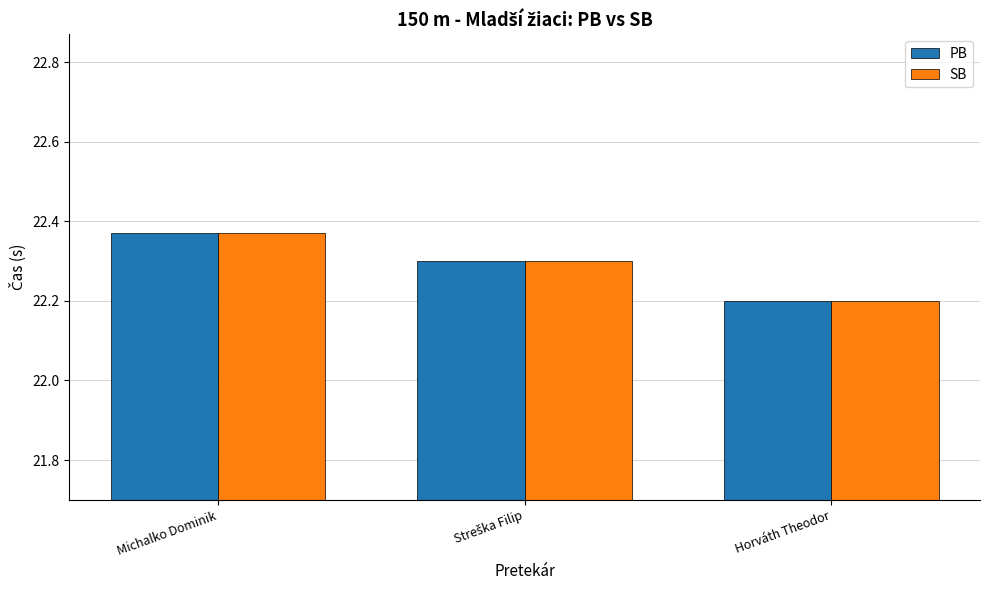

At how many categories does at least one series exceed 22?

3